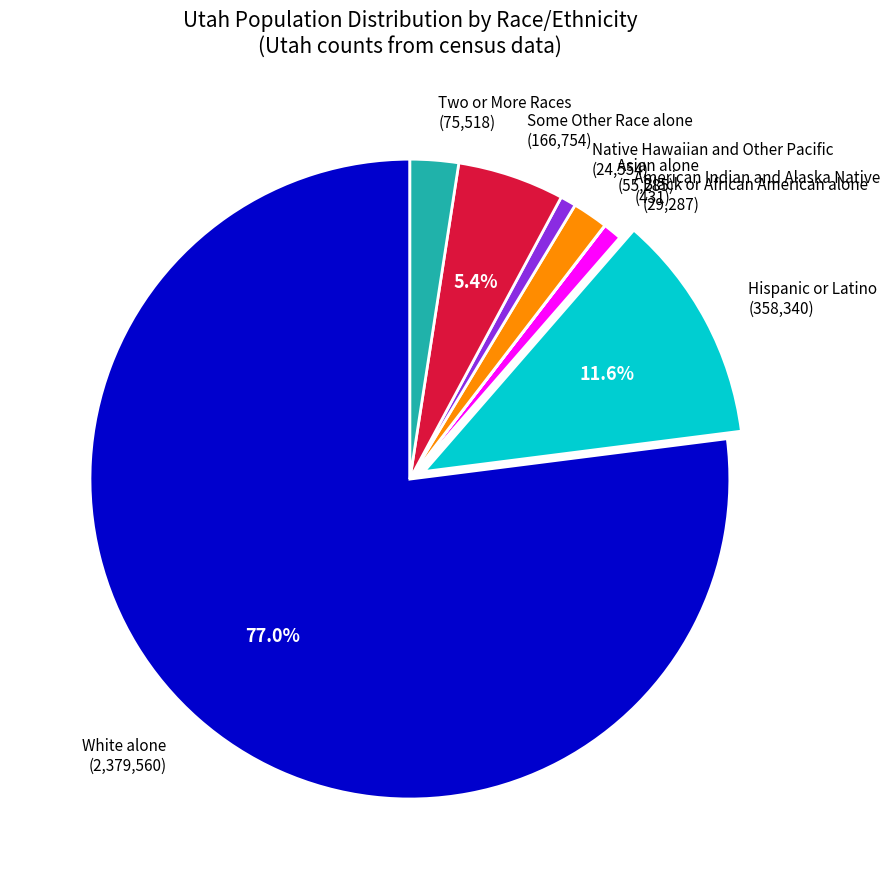

To the nearest percent, what is the difference between the Two or More Races and Native Hawaiian and Other Pacific slice percentages?

2%